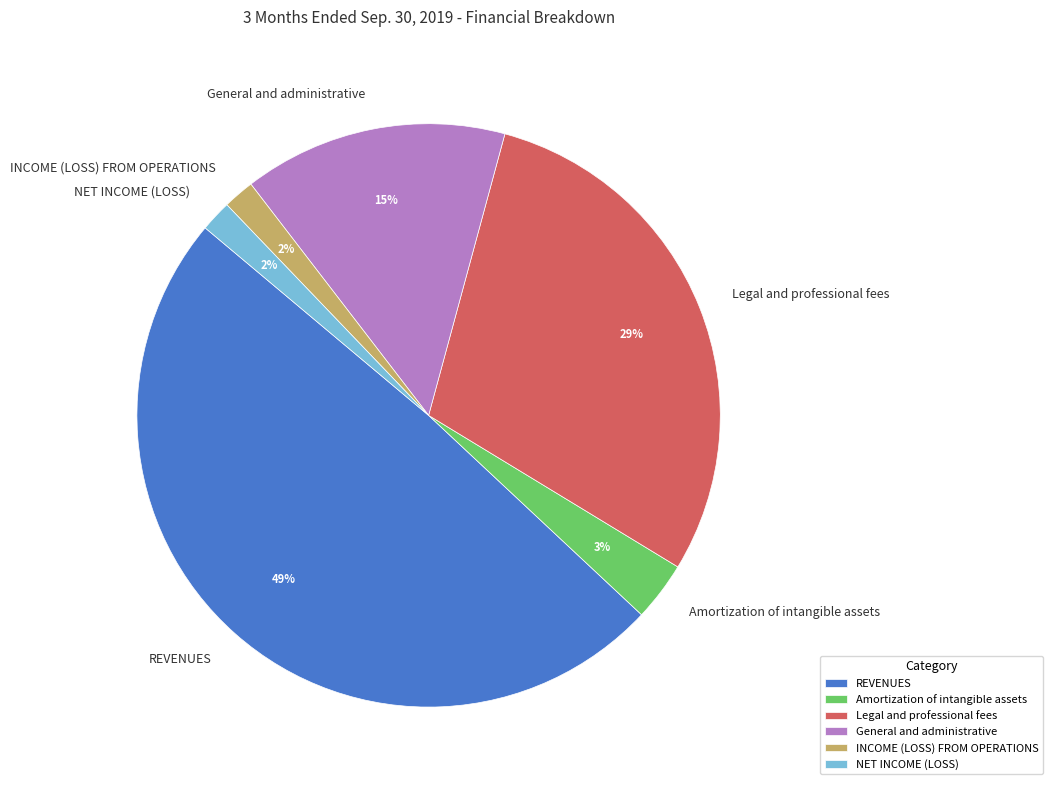

Count the number of slices in the pie.

6